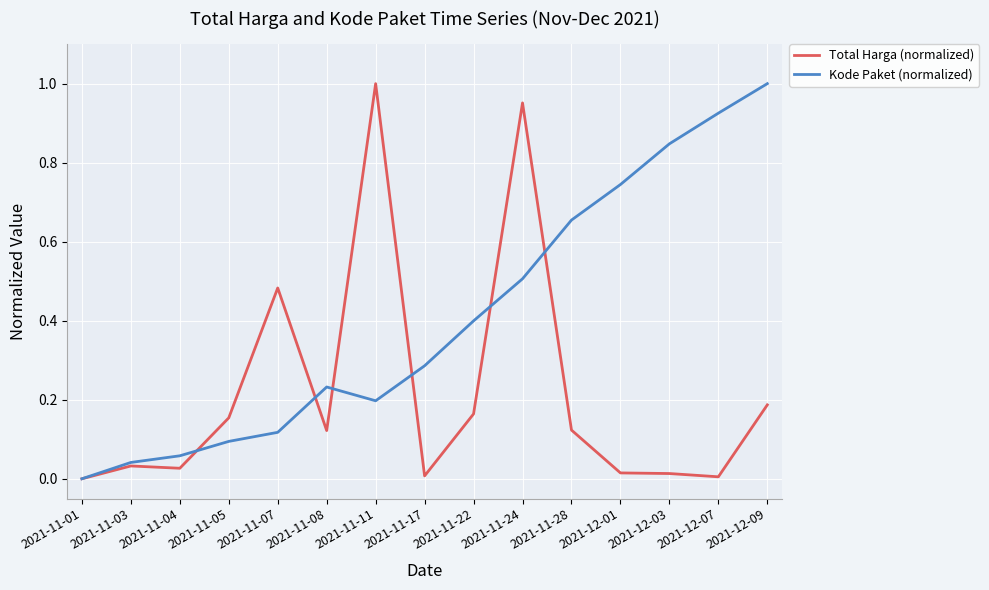

How many series are shown in this chart?

2